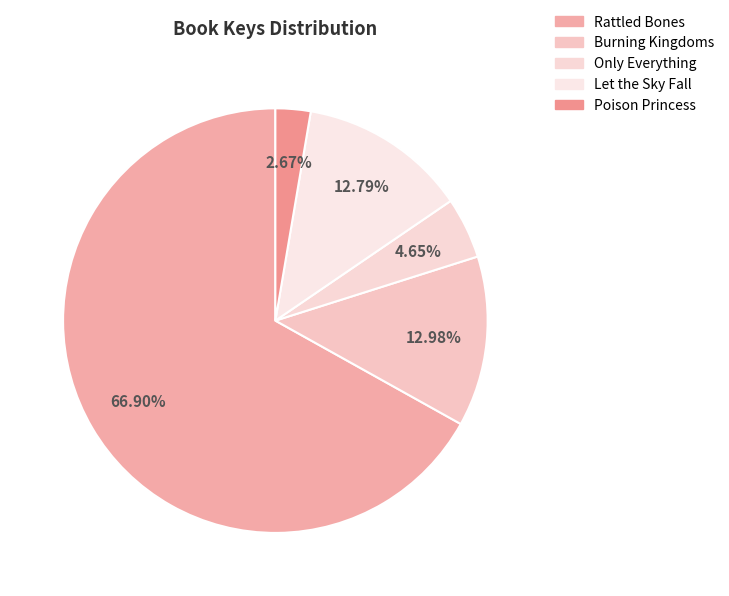

What percentage is the Let the Sky Fall slice, to the nearest percent?

13%